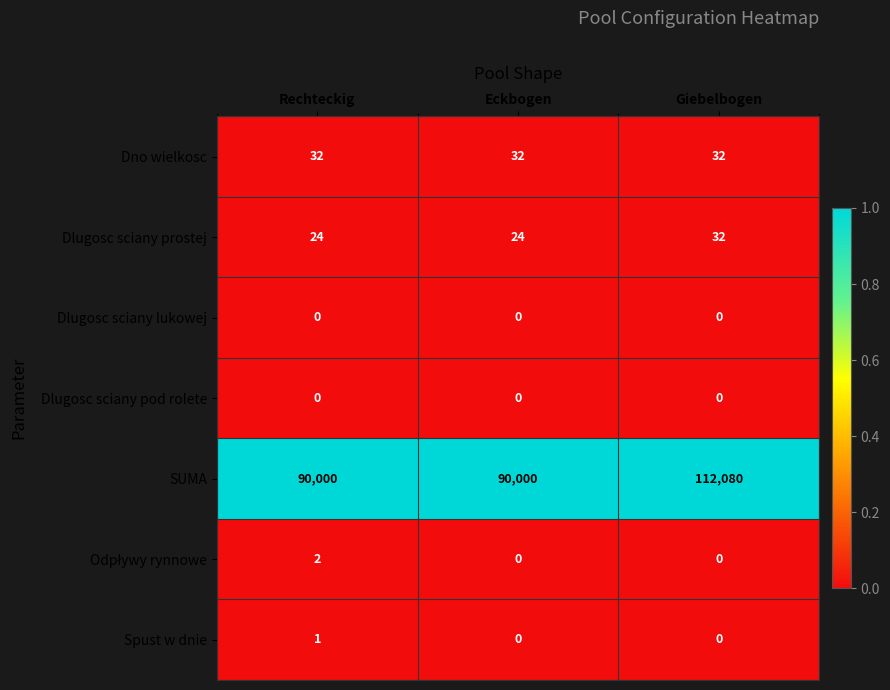

Which series changed the most between Eckbogen and Giebelbogen?

SUMA